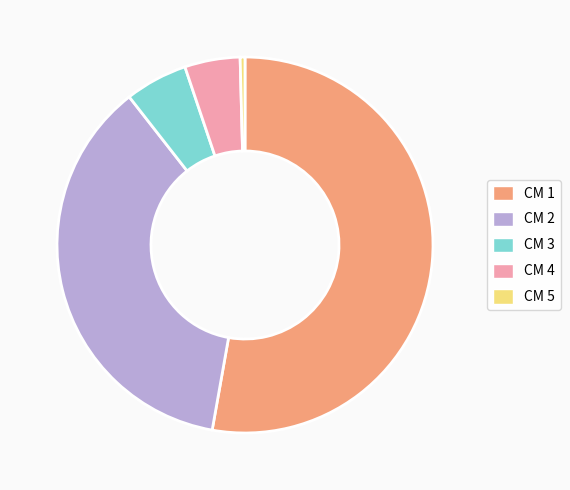

Is there a majority slice in this chart?

Yes